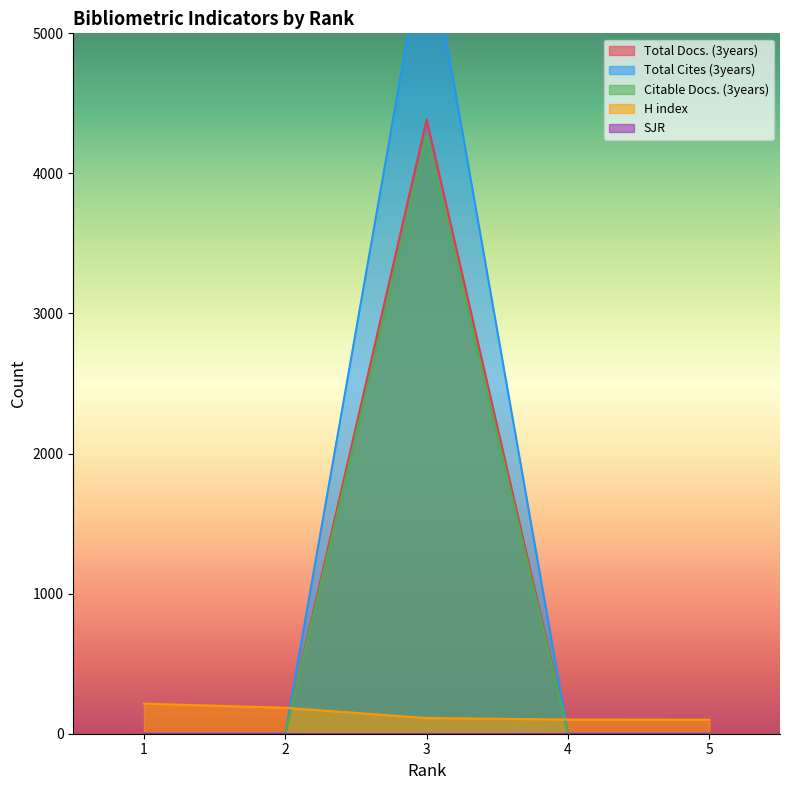

The value of H index at 3 is 112. True or false?

True